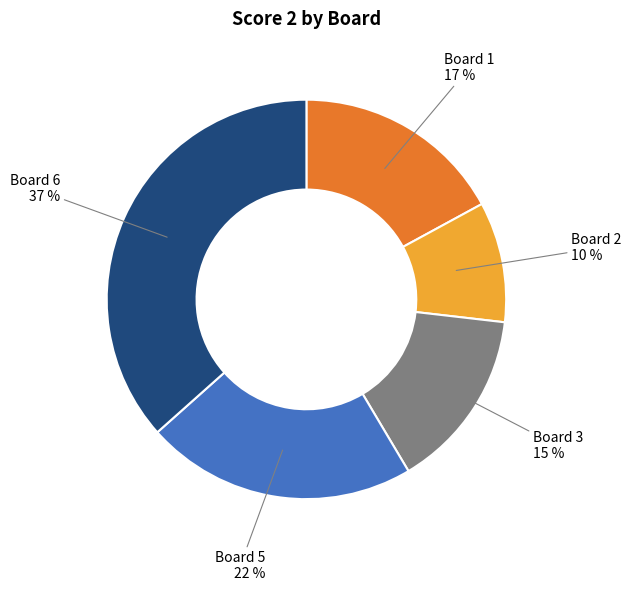

Is there any slice that represents more than half of the pie?

No